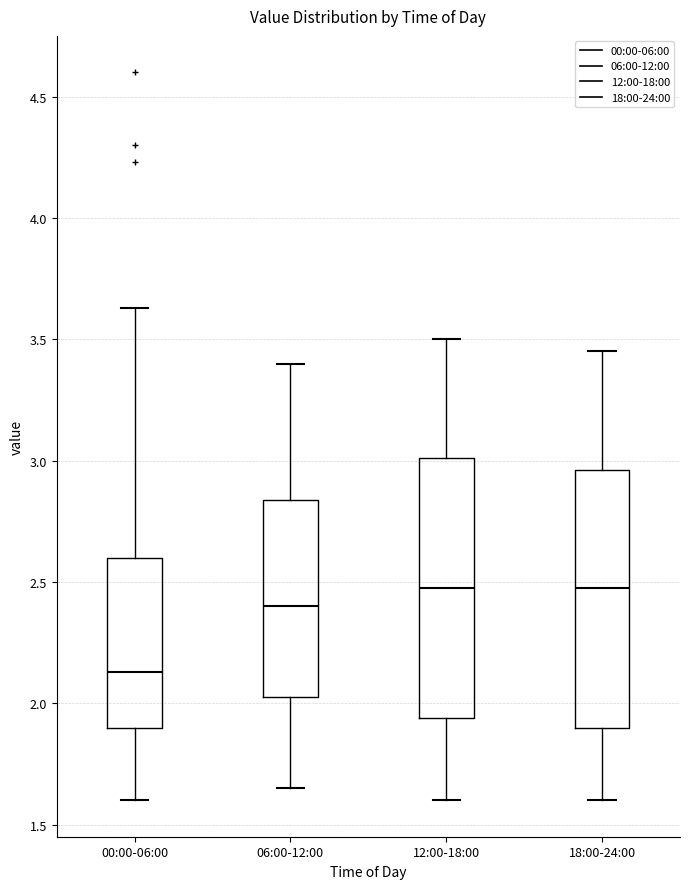

Reading left to right, read every box against the y-axis: the position of its median line, the range the box covers, and the ends of its whiskers. The values are not printed on the chart, so give them approximately, as read against the axis.

00:00-06:00: median 2.15, box 1.90 to 2.60, whiskers 1.60 to 3.65
06:00-12:00: median 2.40, box 2.05 to 2.85, whiskers 1.65 to 3.40
12:00-18:00: median 2.50, box 1.95 to 3.00, whiskers 1.60 to 3.50
18:00-24:00: median 2.50, box 1.90 to 2.95, whiskers 1.60 to 3.45